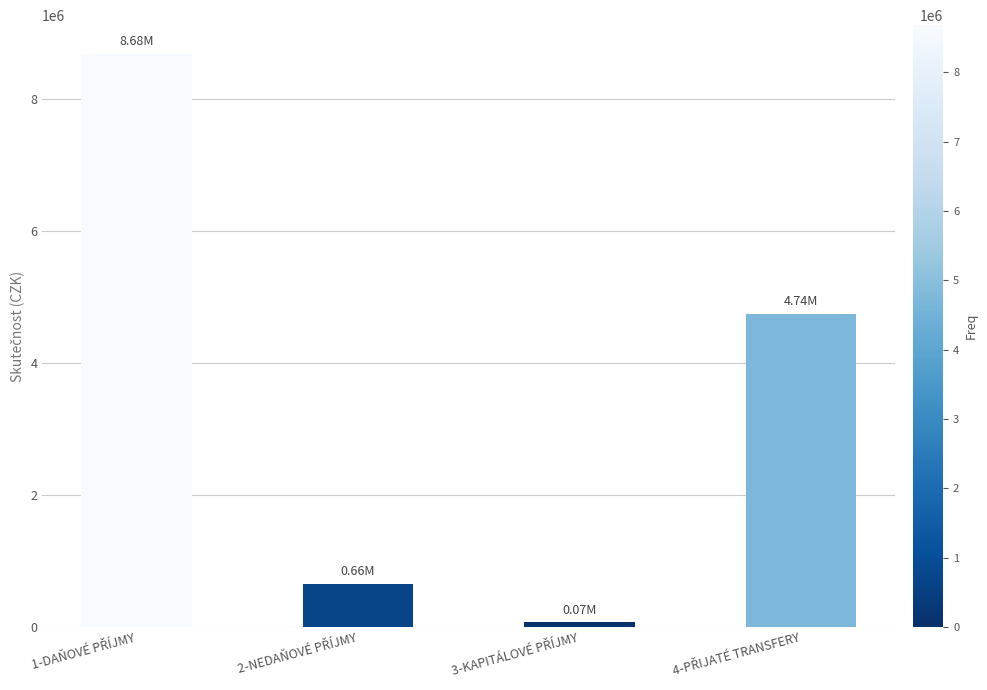

What is the difference between the maximum and minimum values?

8609962.1